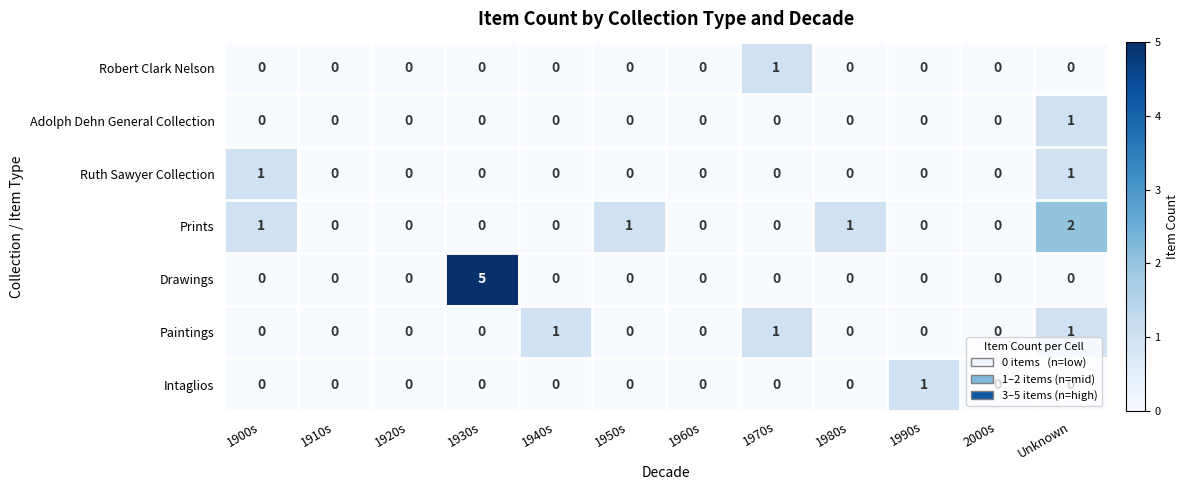

Which series has the largest range (max minus min)?

Drawings